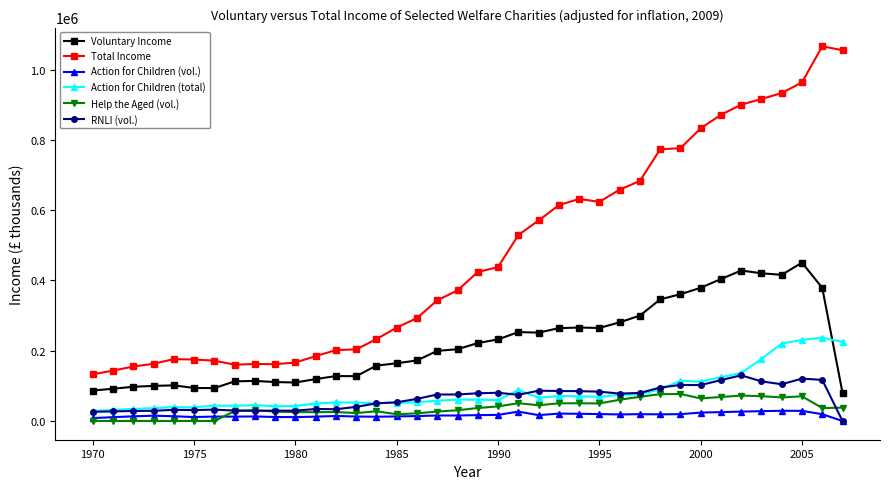

What is the greatest value displayed?

1065943.0